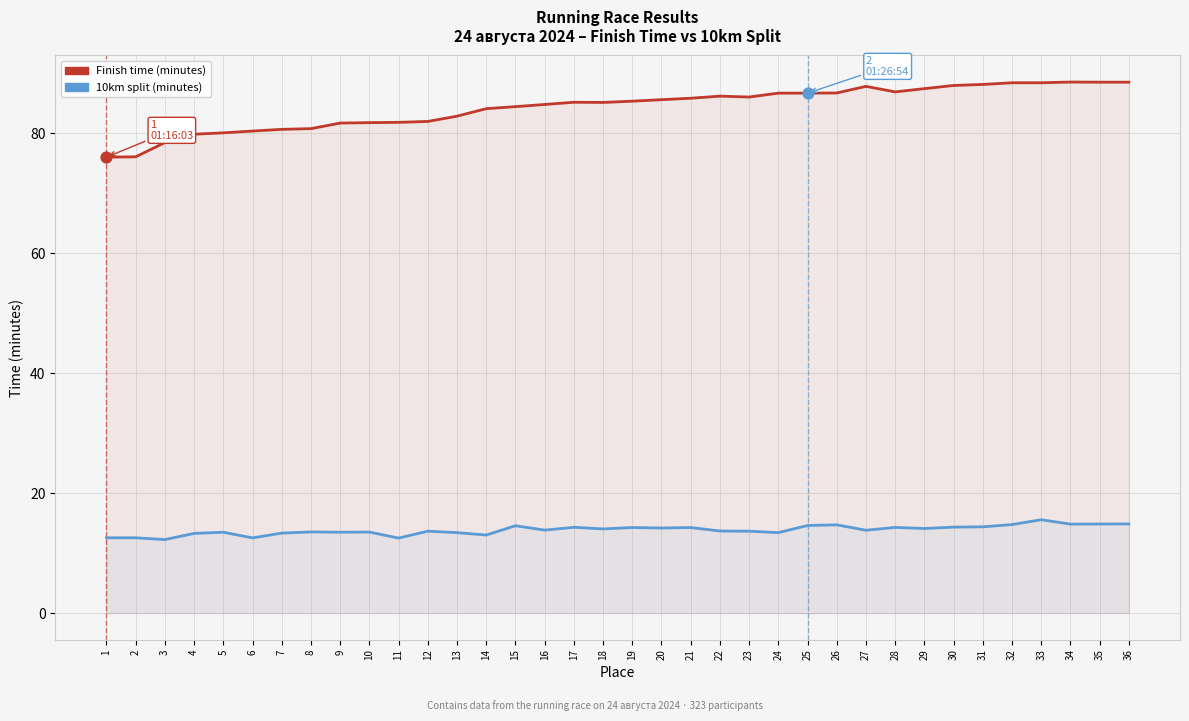

What is the total value across all series at 12?

95.7